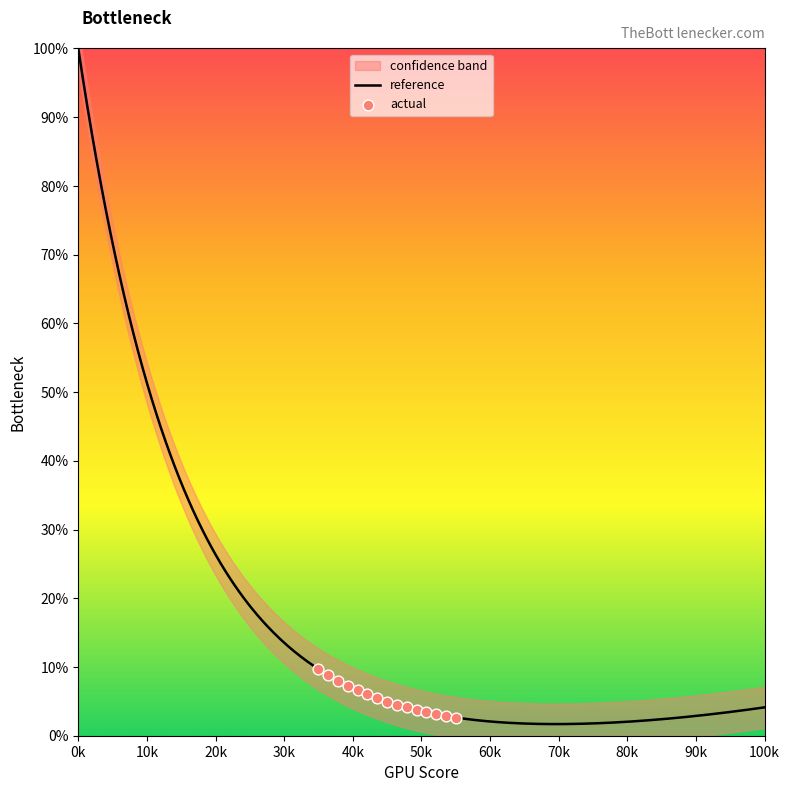

At which label does reference reach its peak?

0k